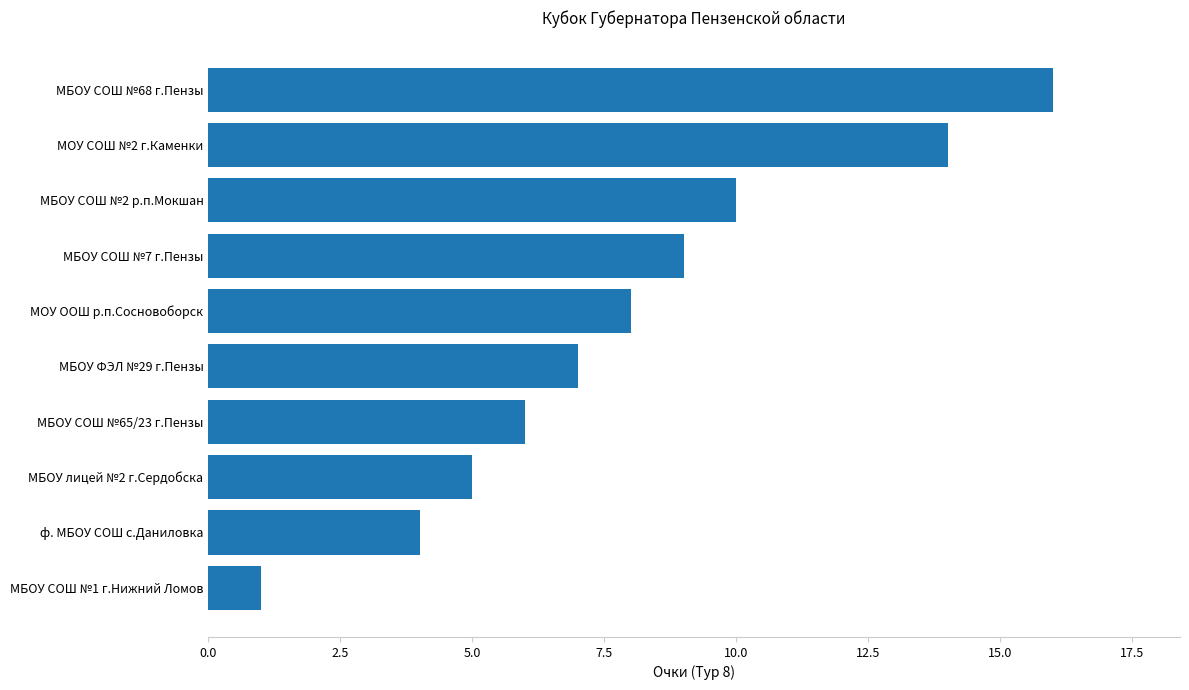

The chart shows a value of 9 at МБОУ лицей №2 г.Сердобска. True or false?

False